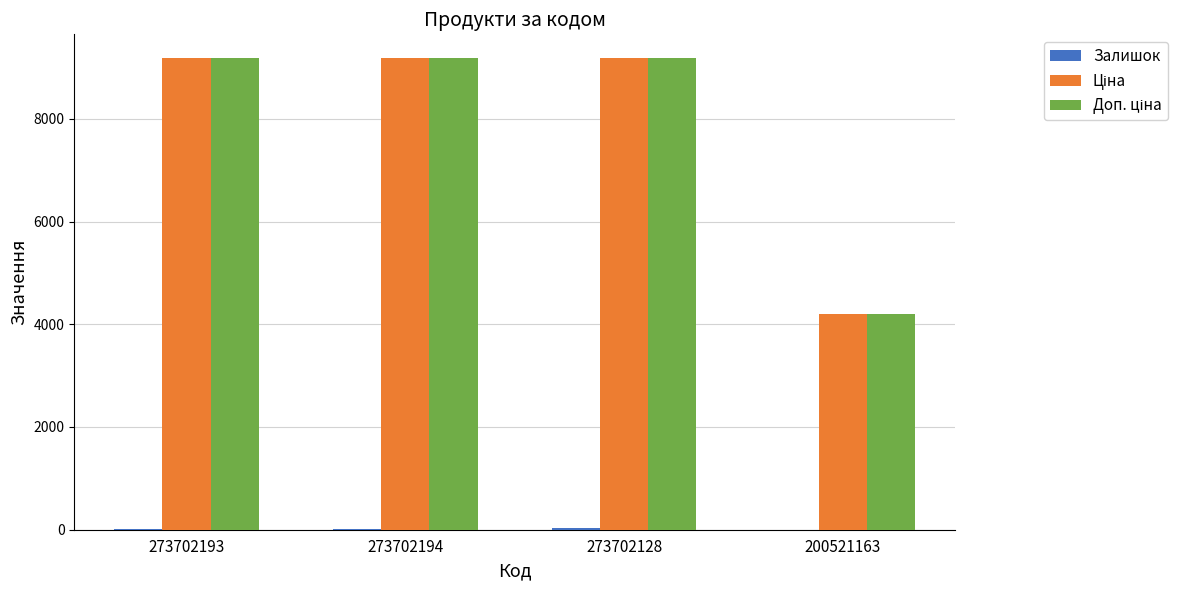

What is the maximum value shown in the chart?

9185.9